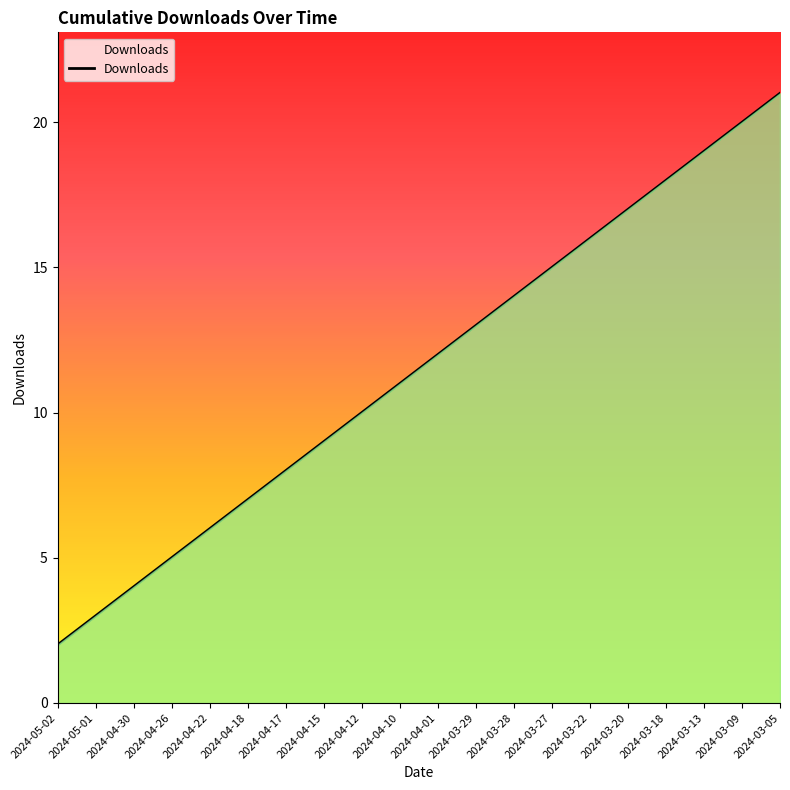

True or false: there are more than 0 points higher than both neighbors.

False